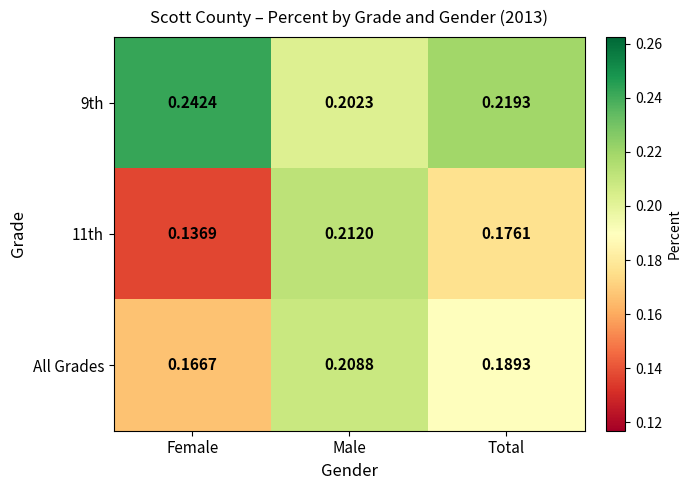

Where is All Grades nearest to the value 0?

Female